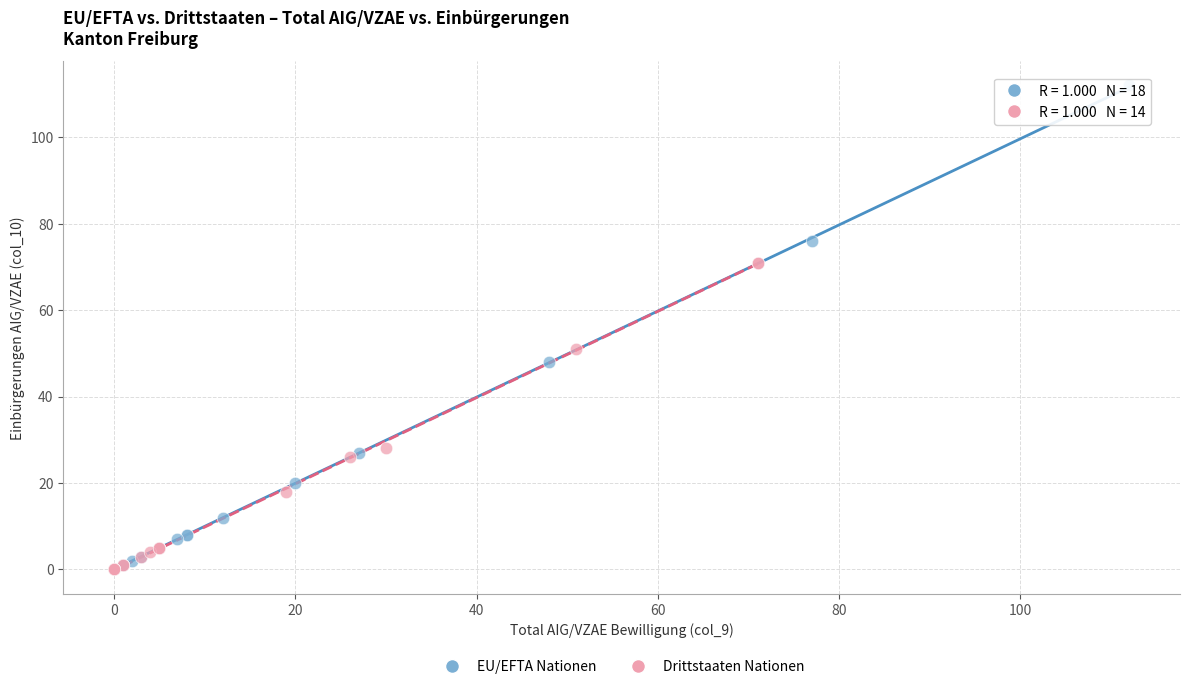

Which series reaches the minimum Y coordinate?

Drittstaaten Nationen